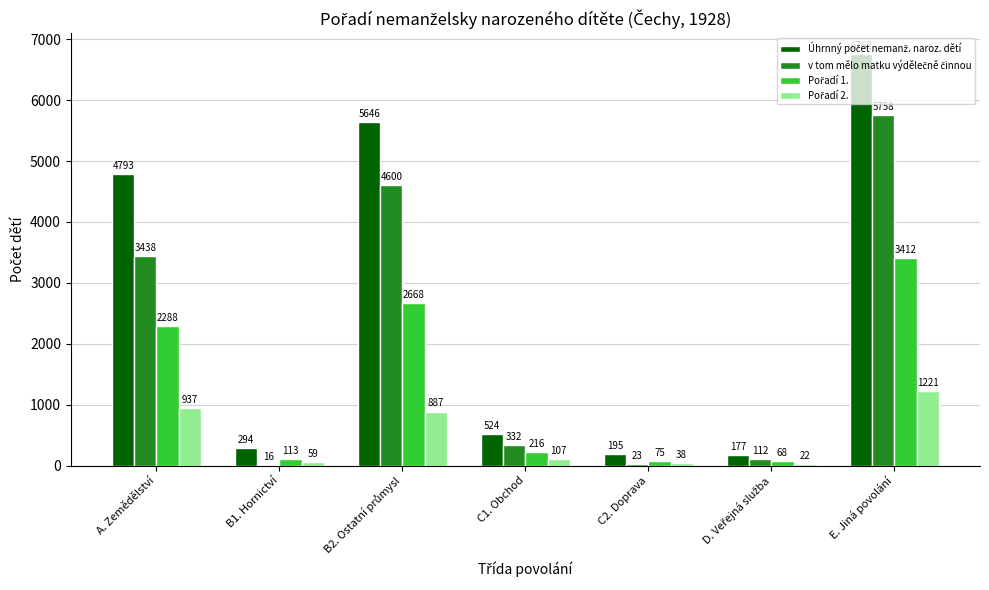

At which category is the sum across all series the highest?

E. Jiná povolání